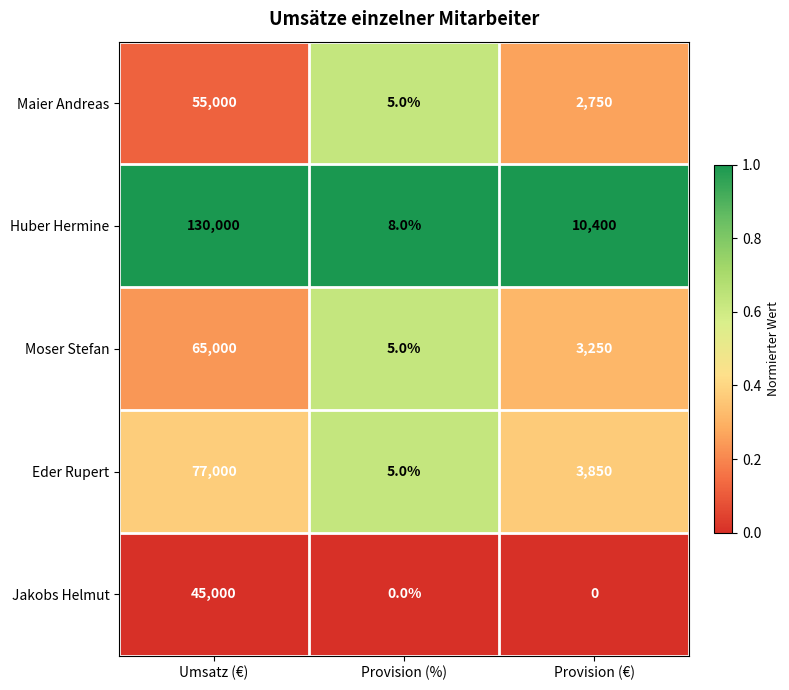

What is the difference between the highest and lowest values at Provision (%)?

8